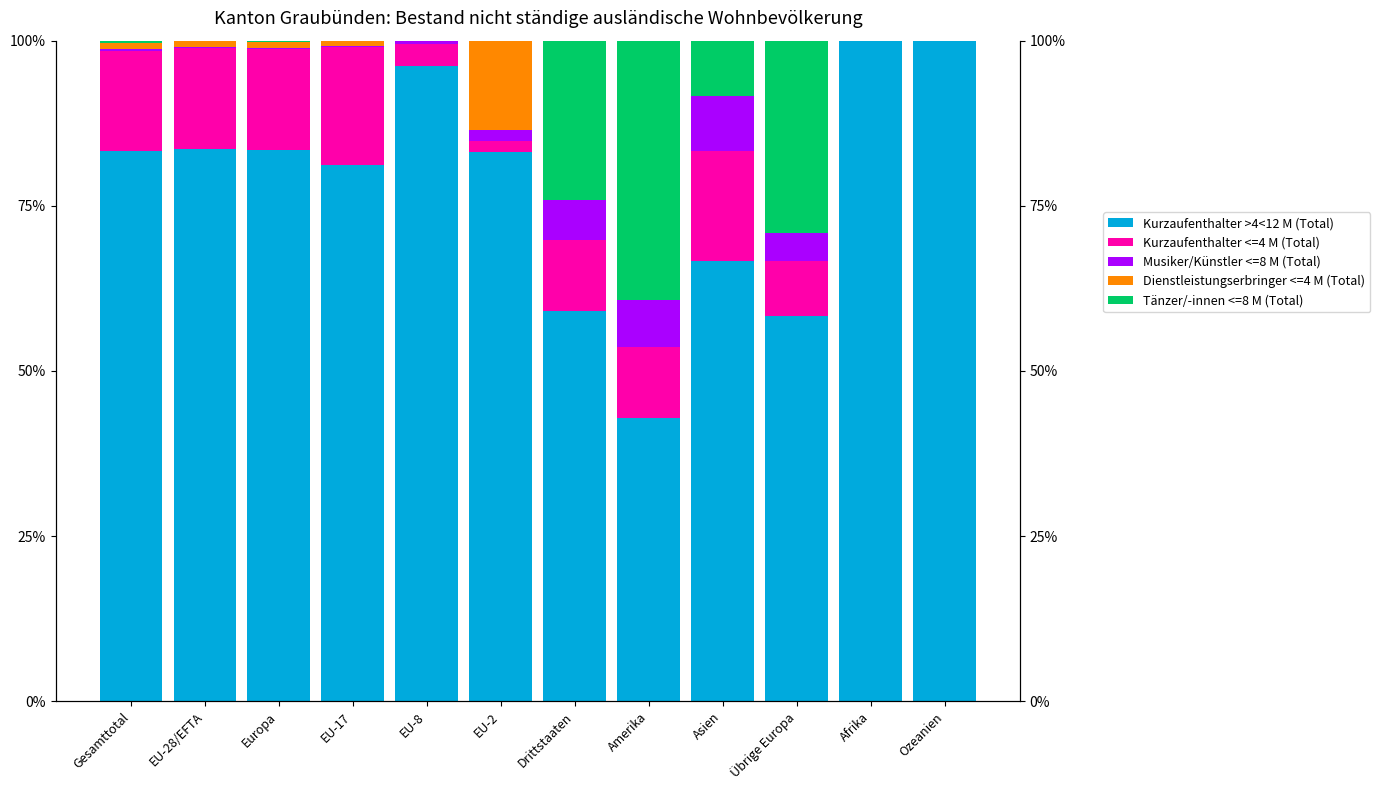

Reading left to right, what are all the values shown in this chart?

Kurzaufenthalter >4<12 M (Total): 83.2	83.6	83.5	81.2	96.2	83.2	59.0	42.9	66.7	58.3	100.0	100.0
Kurzaufenthalter <=4 M (Total): 15.1	15.2	15.2	17.9	3.3	1.6	10.8	10.7	16.7	8.3	0.0	0.0
Musiker/Künstler <=8 M (Total): 0.3	0.2	0.3	0.2	0.5	1.6	6.0	7.1	8.3	4.2	0.0	0.0
Dienstleistungserbringer <=4 M (Total): 0.9	0.9	0.9	0.7	0.0	13.6	0.0	0.0	0.0	0.0	0.0	0.0
Tänzer/-innen <=8 M (Total): 0.4	0.0	0.1	0.0	0.0	0.0	24.1	39.3	8.3	29.2	0.0	0.0